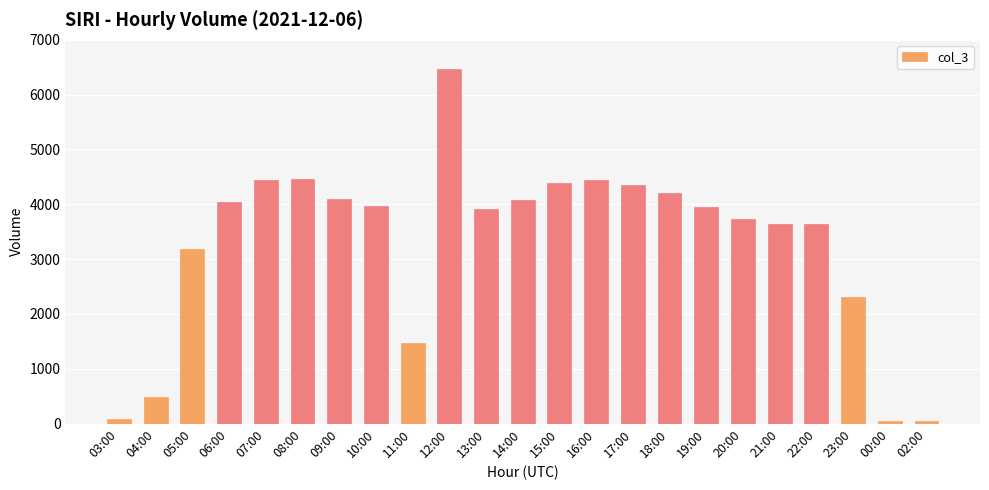

What is the greatest value displayed?

6477